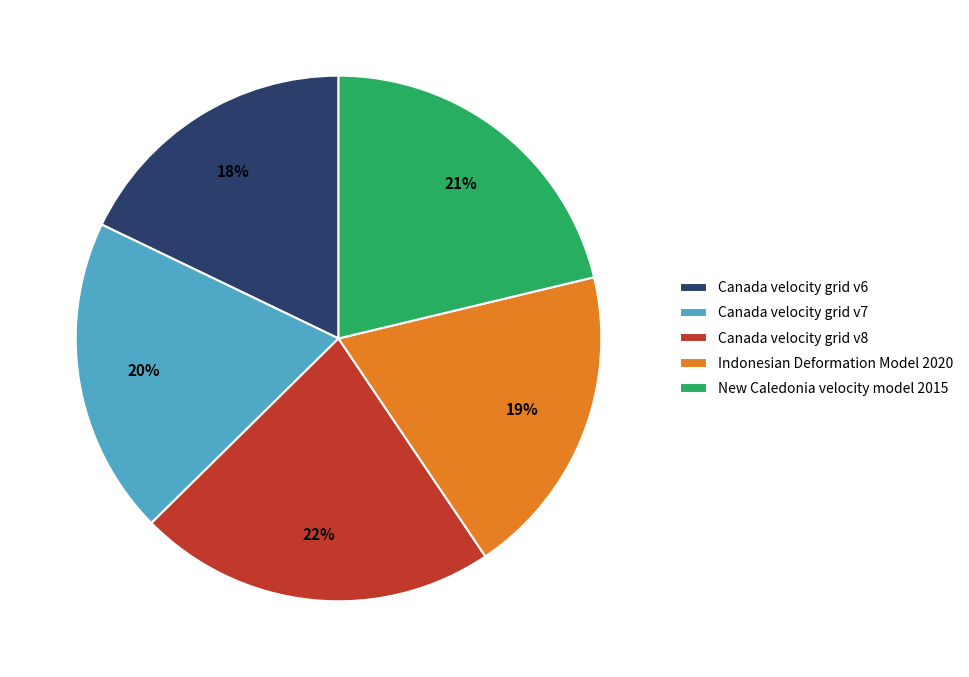

True or false: Canada velocity grid v7 accounts for 10% of the total.

False